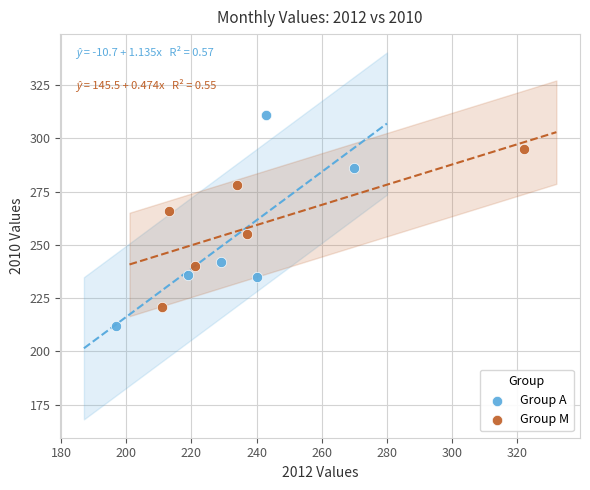

Which series contains the highest Y value?

Group A